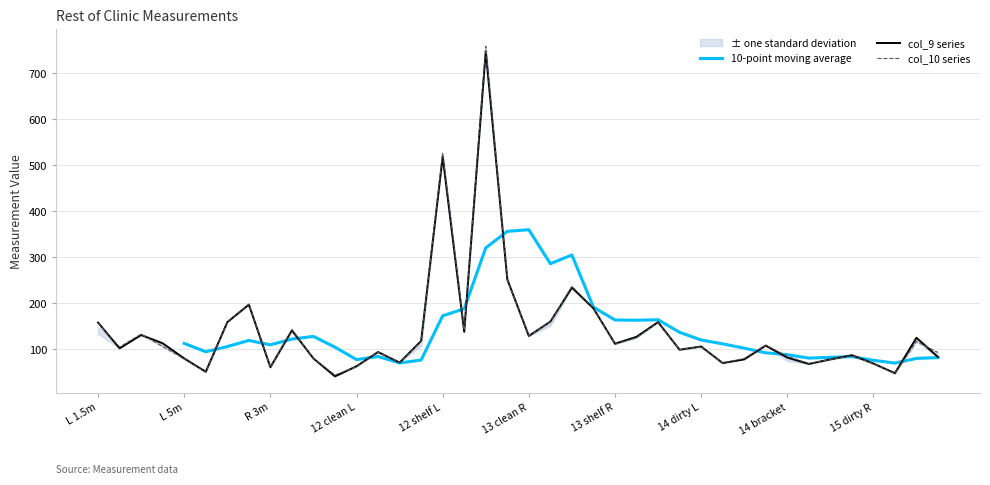

Which has a higher value, L 5m or 12 dirty L?

L 5m